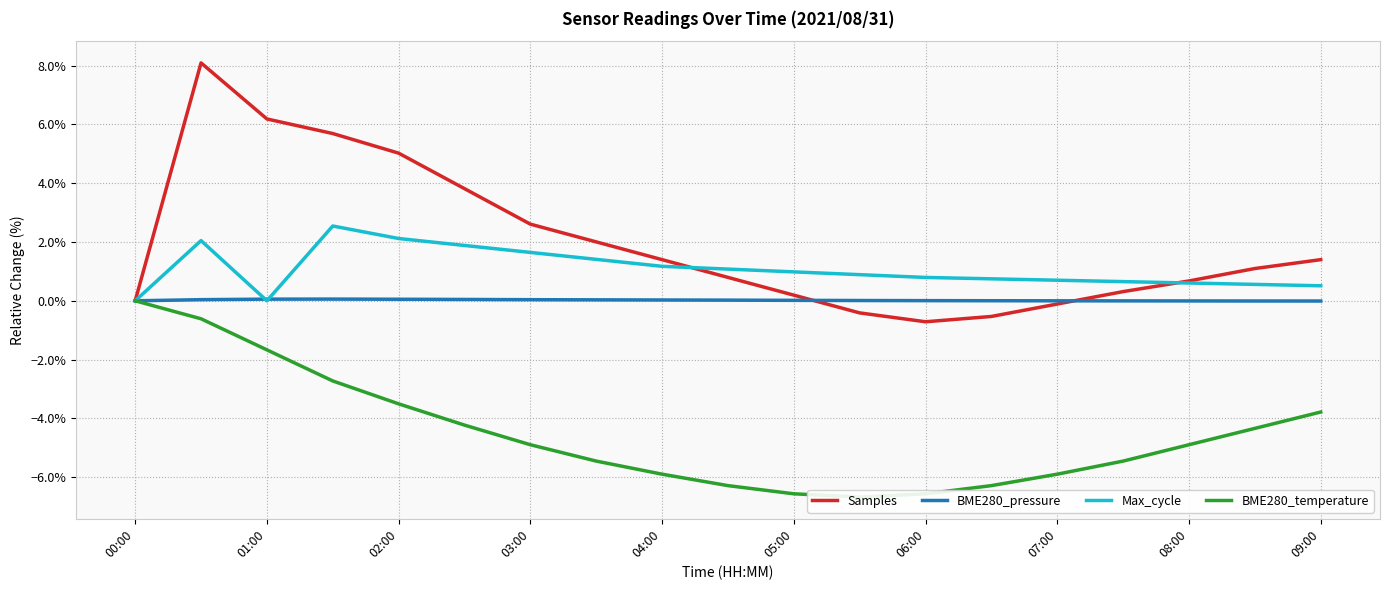

The BME280_pressure series shows 0.0 at 11. True or false?

False